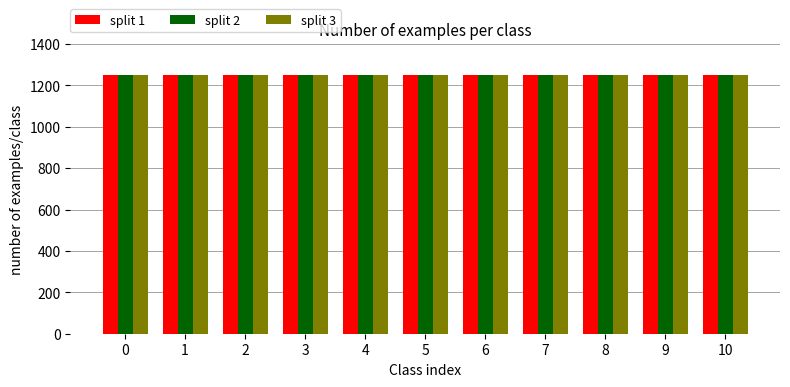

What is the average value of the split 2 series?

1248